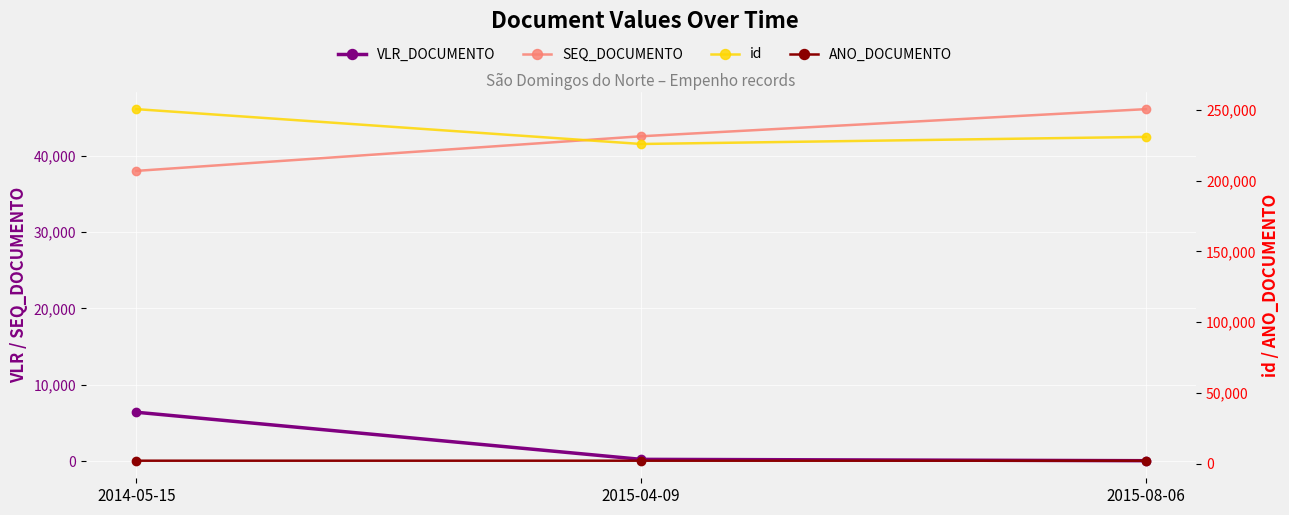

What is the approximate value of VLR_DOCUMENTO at 2015-04-09?

226.4